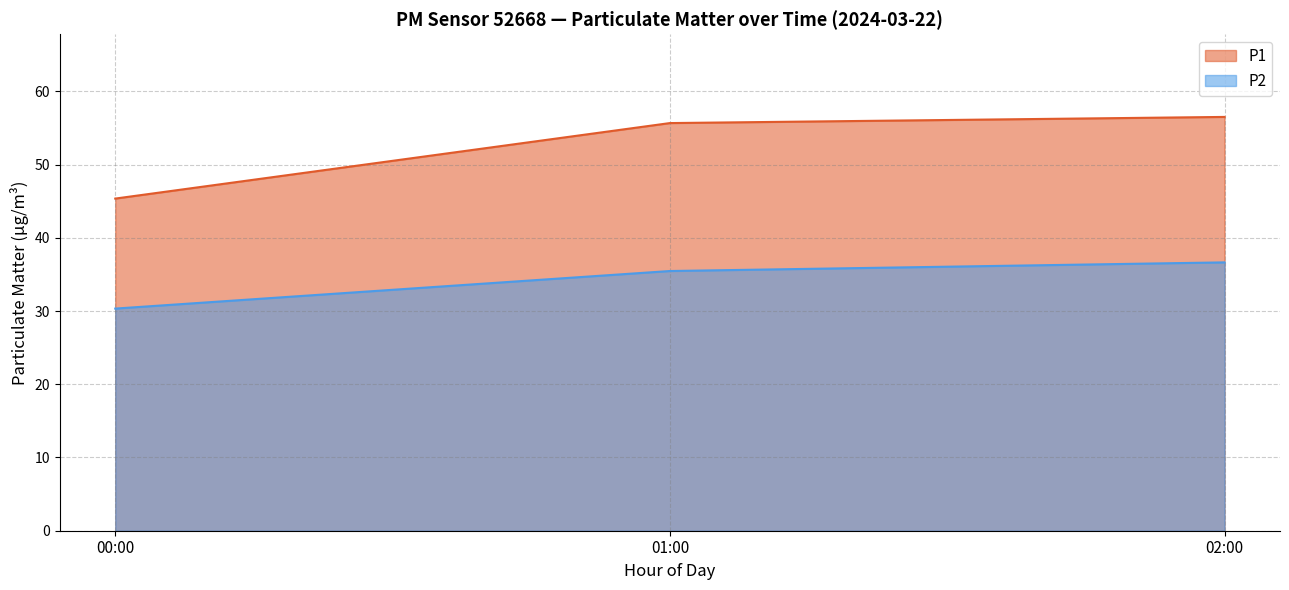

At which label does P1 reach its peak?

02:00